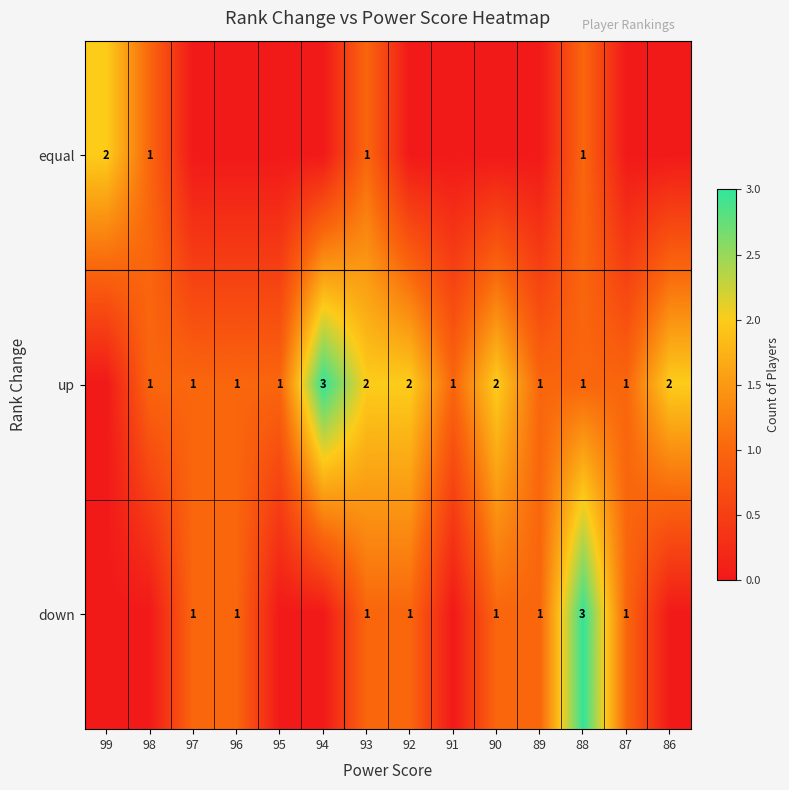

What is the greatest value displayed?

3